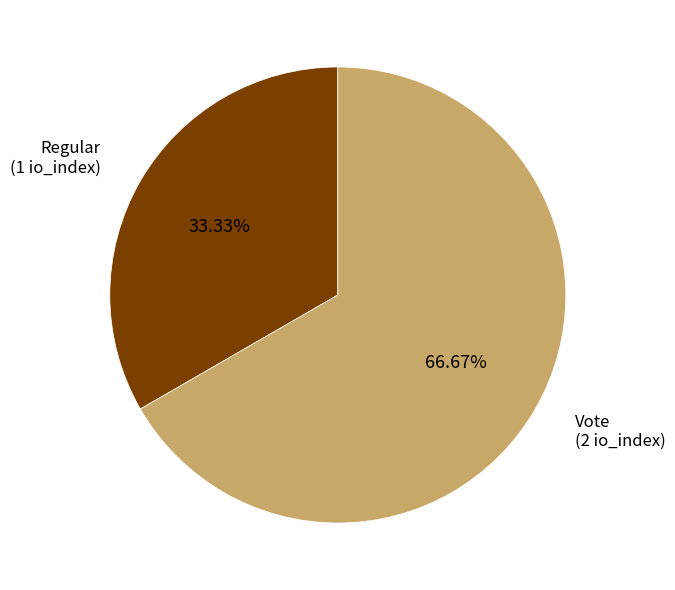

Is there a majority slice in this chart?

Yes